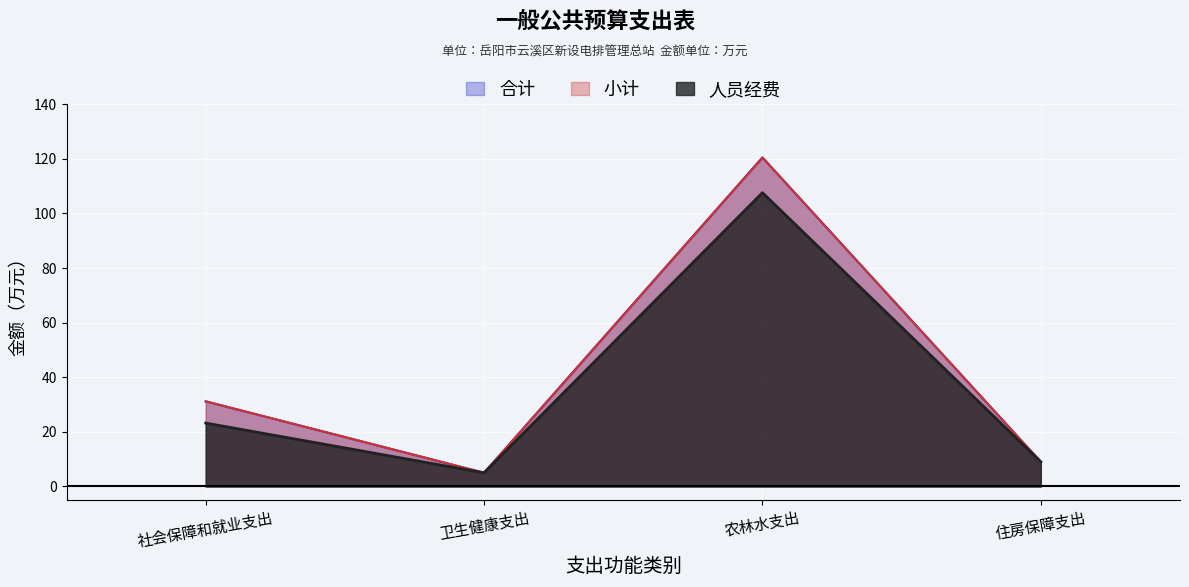

True or false: 小计 and 人员经费 cross at least once.

False